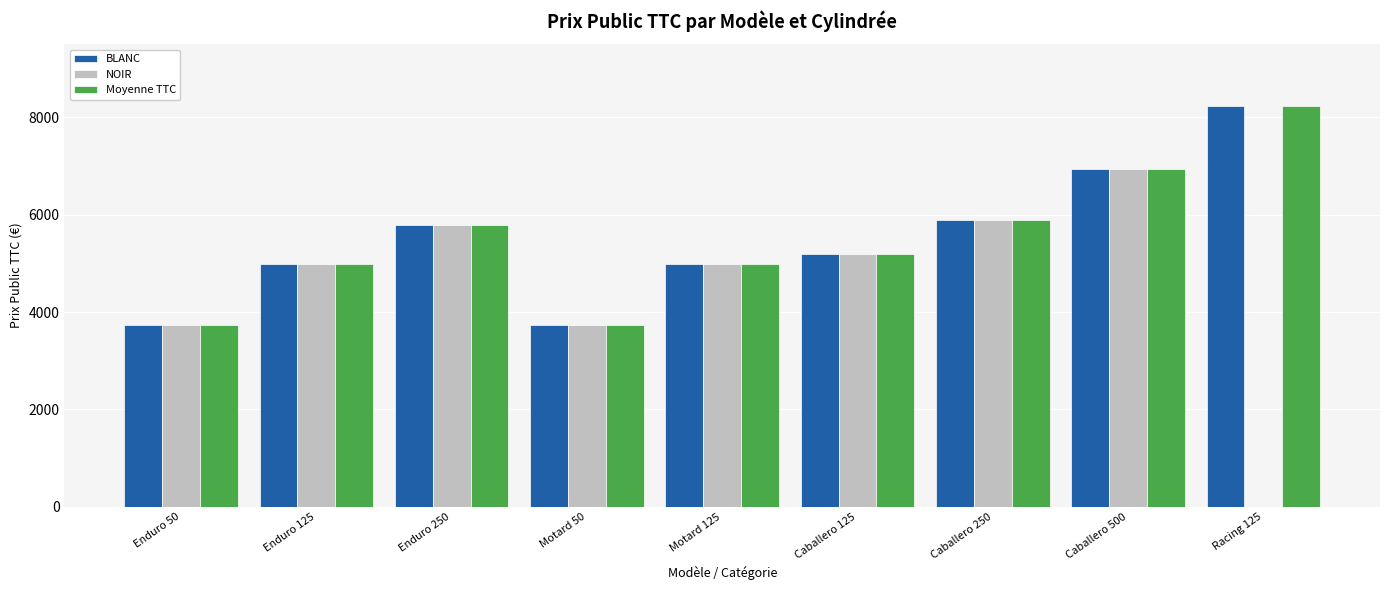

What is the total value across all series at Motard 125?

14970